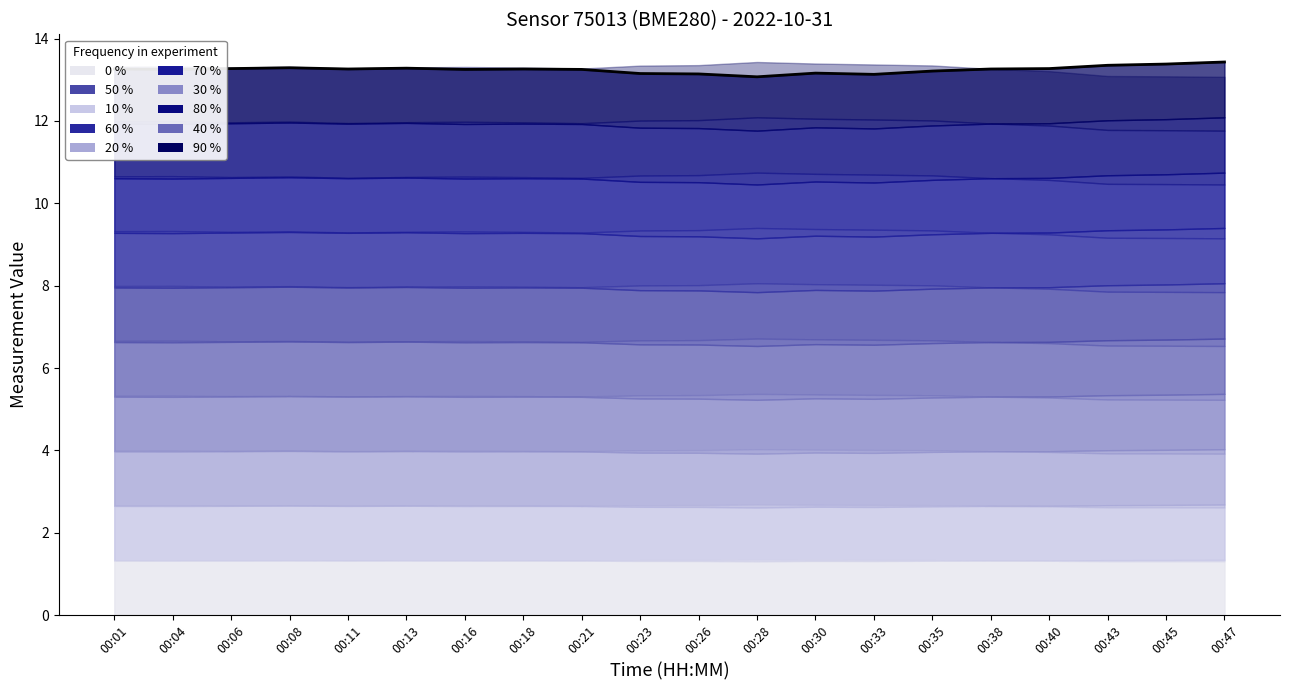

At which category does the chart reach its minimum across all series?

00:28